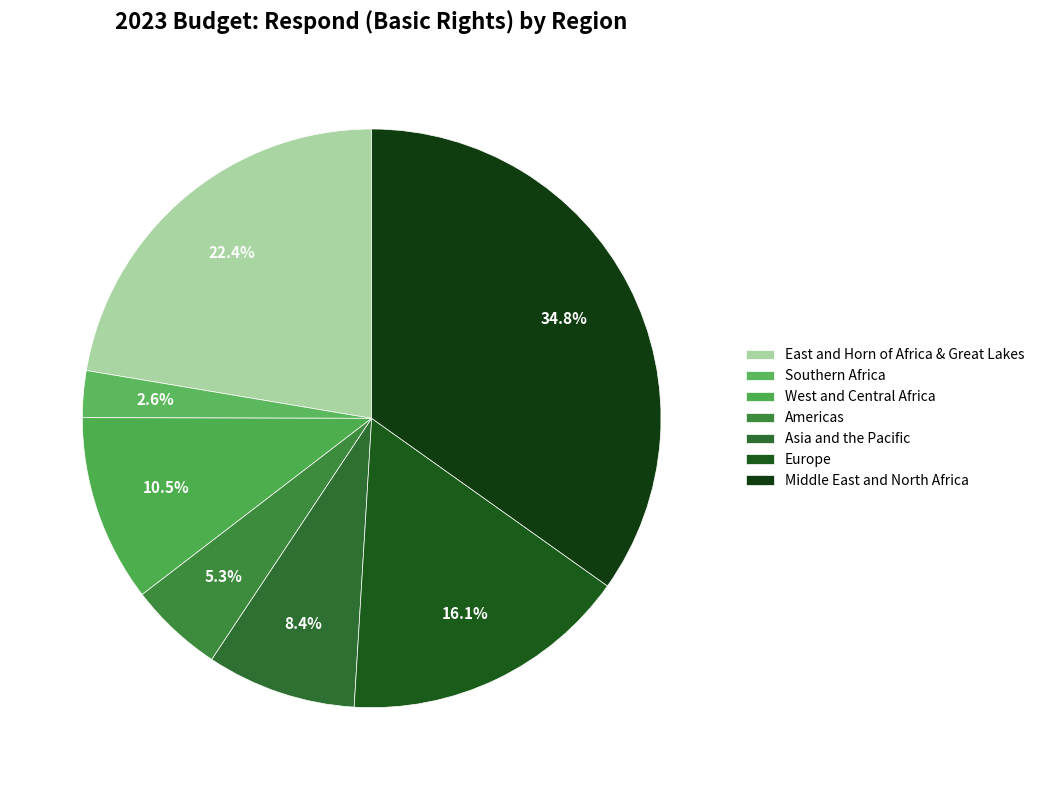

To the nearest percent, what is the difference between the Middle East and North Africa and Southern Africa slice percentages?

32%